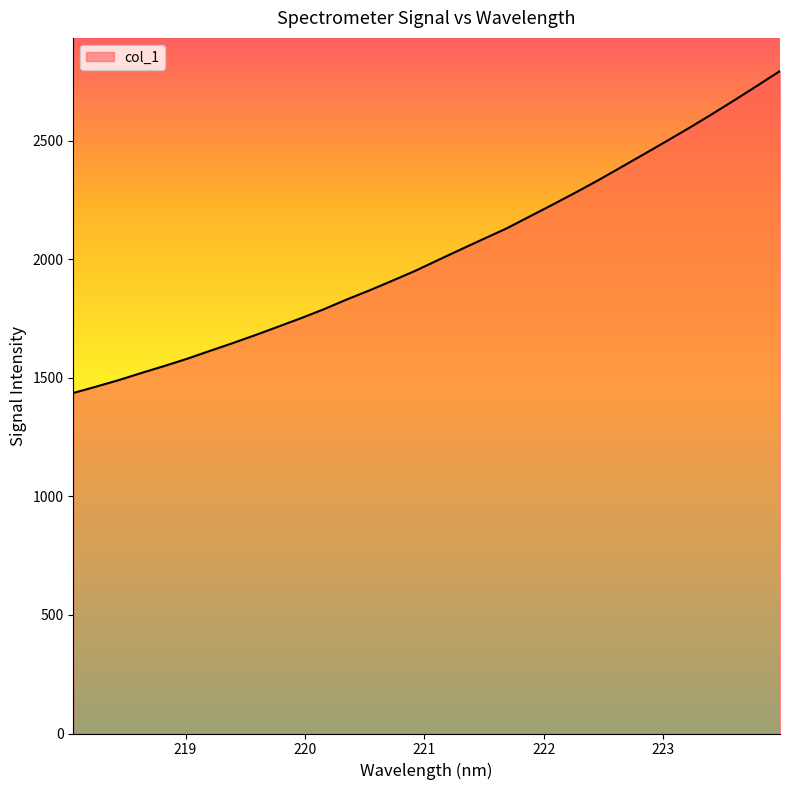

What is the difference between the maximum and minimum values?

1358.3